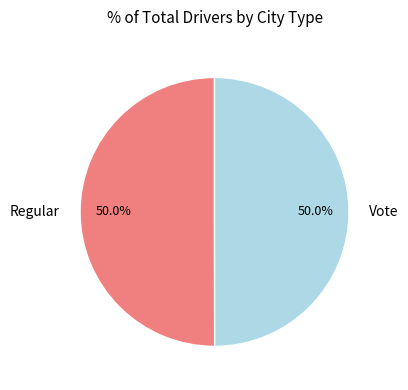

What is the total percentage of Regular and Vote?

100.0%